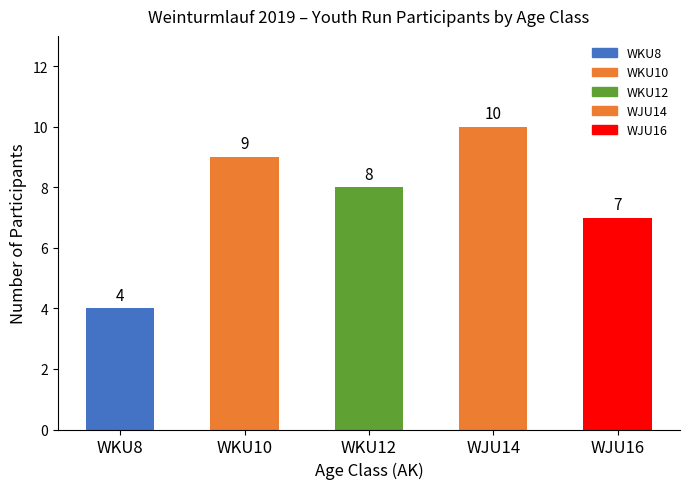

What is the difference between the second highest and minimum values?

5